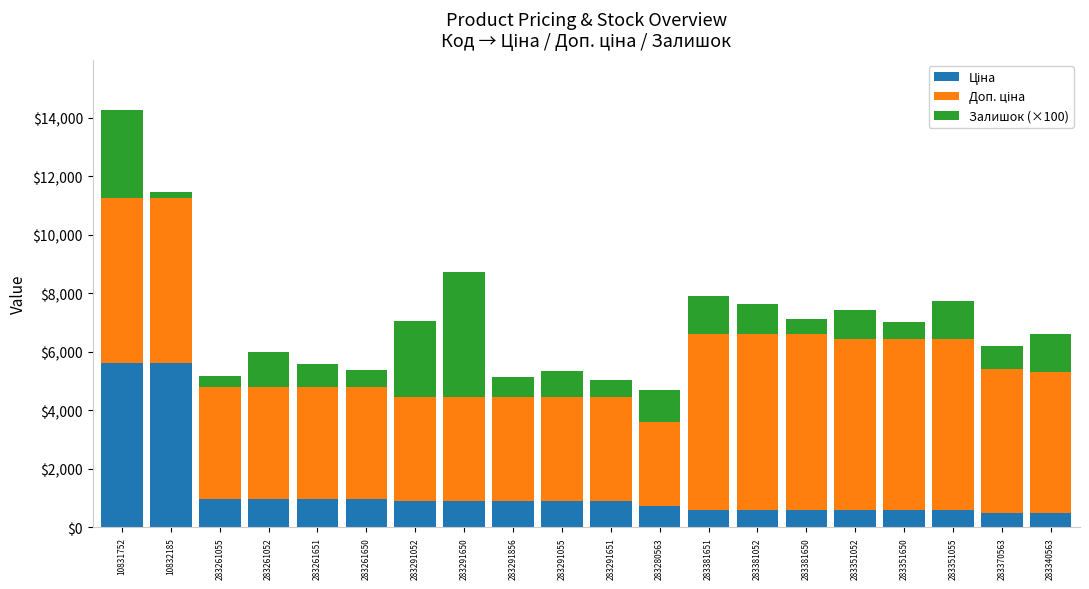

At which category is the sum across all series the highest?

10831752